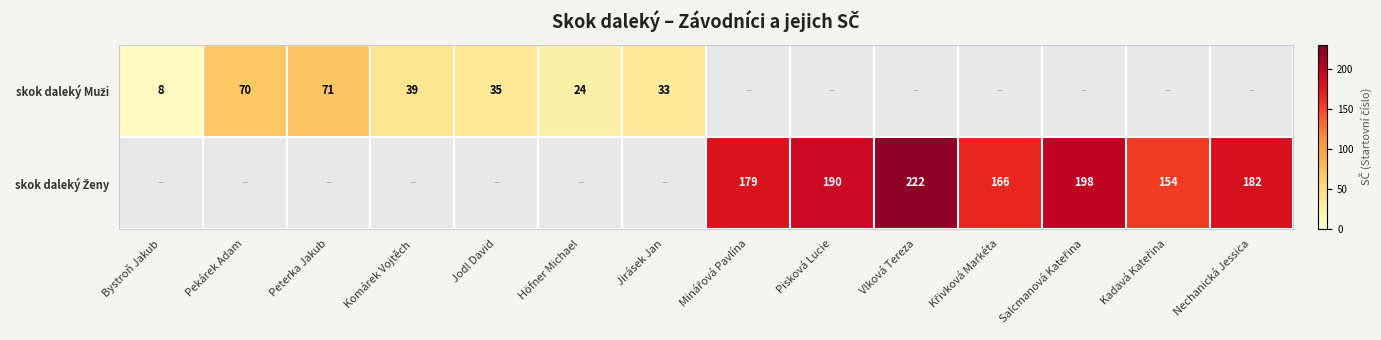

Is the value of skok daleký Ženy at Peterka Jakub greater than the value of skok daleký Muži at Bystroň Jakub?

No